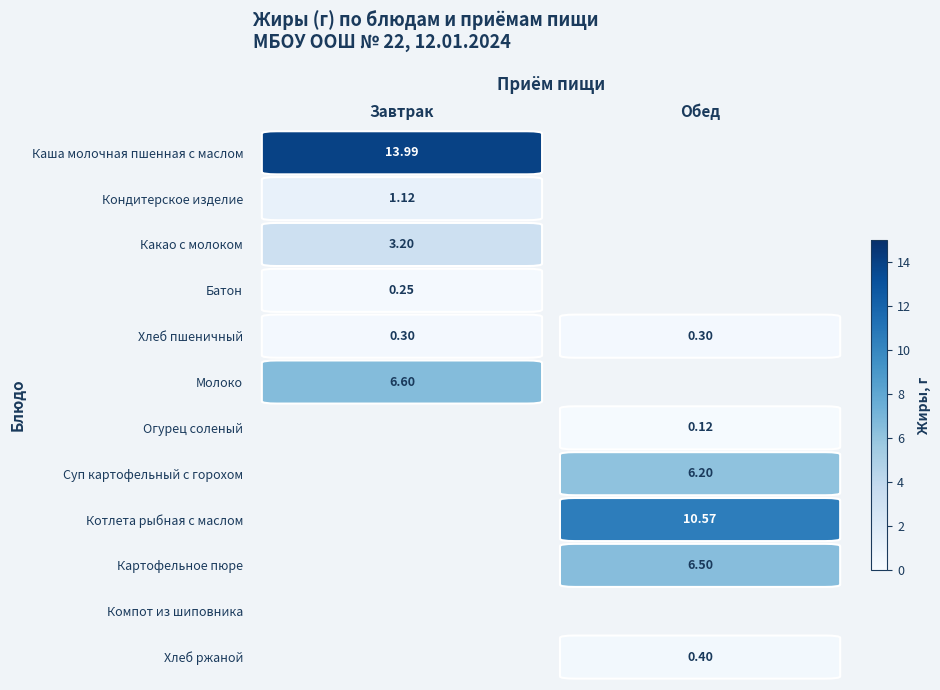

Which series has the largest total across all categories?

Каша молочная пшенная с маслом